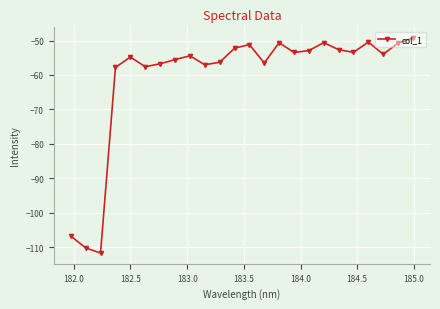

True or false: the data has more than 0 interior local peaks.

True